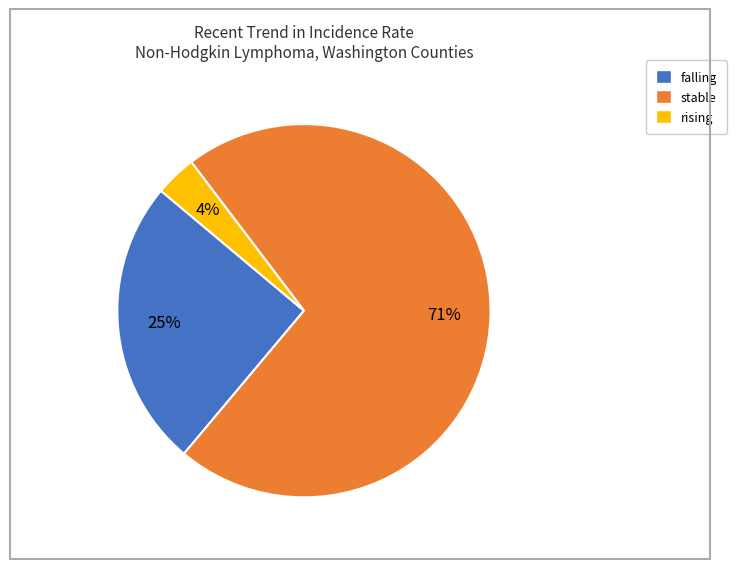

Count the number of slices in the pie.

3